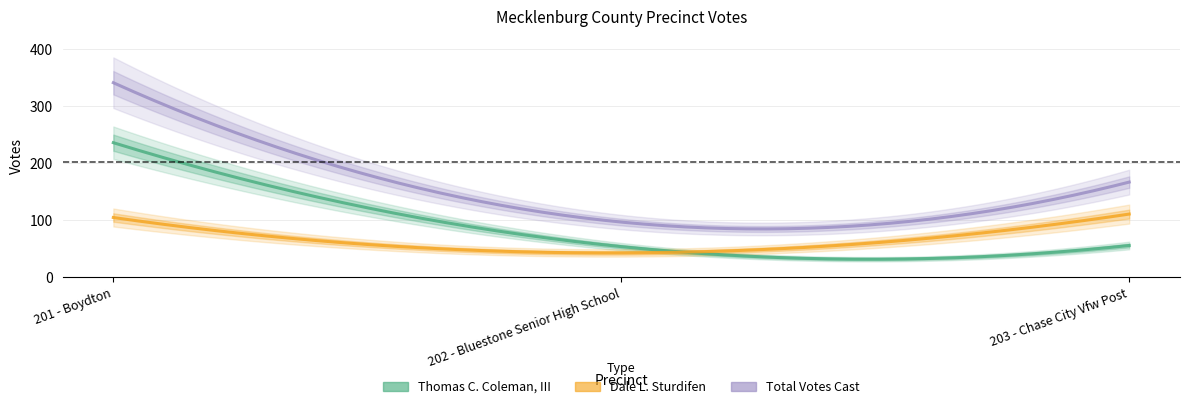

What is the difference between the maximum and minimum values in the Thomas C. Coleman, III series?

182